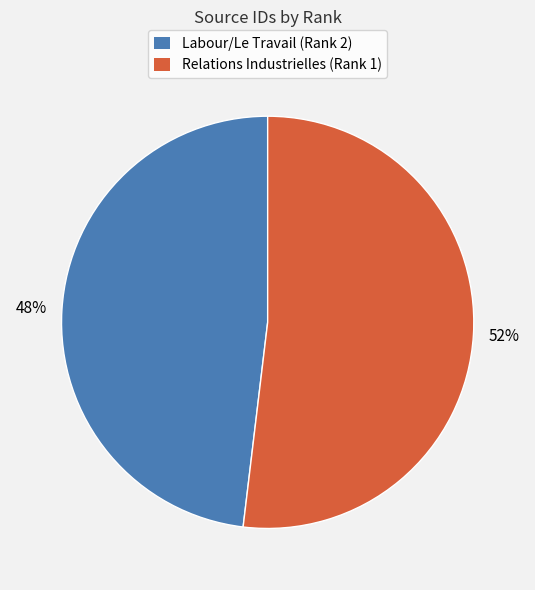

Do Relations Industrielles (Rank 1) and Labour/Le Travail (Rank 2) together represent more than half of the pie?

Yes